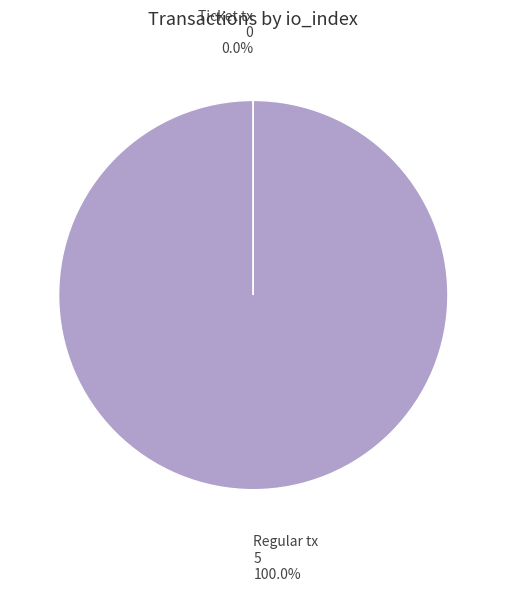

Is there a majority slice in this chart?

Yes